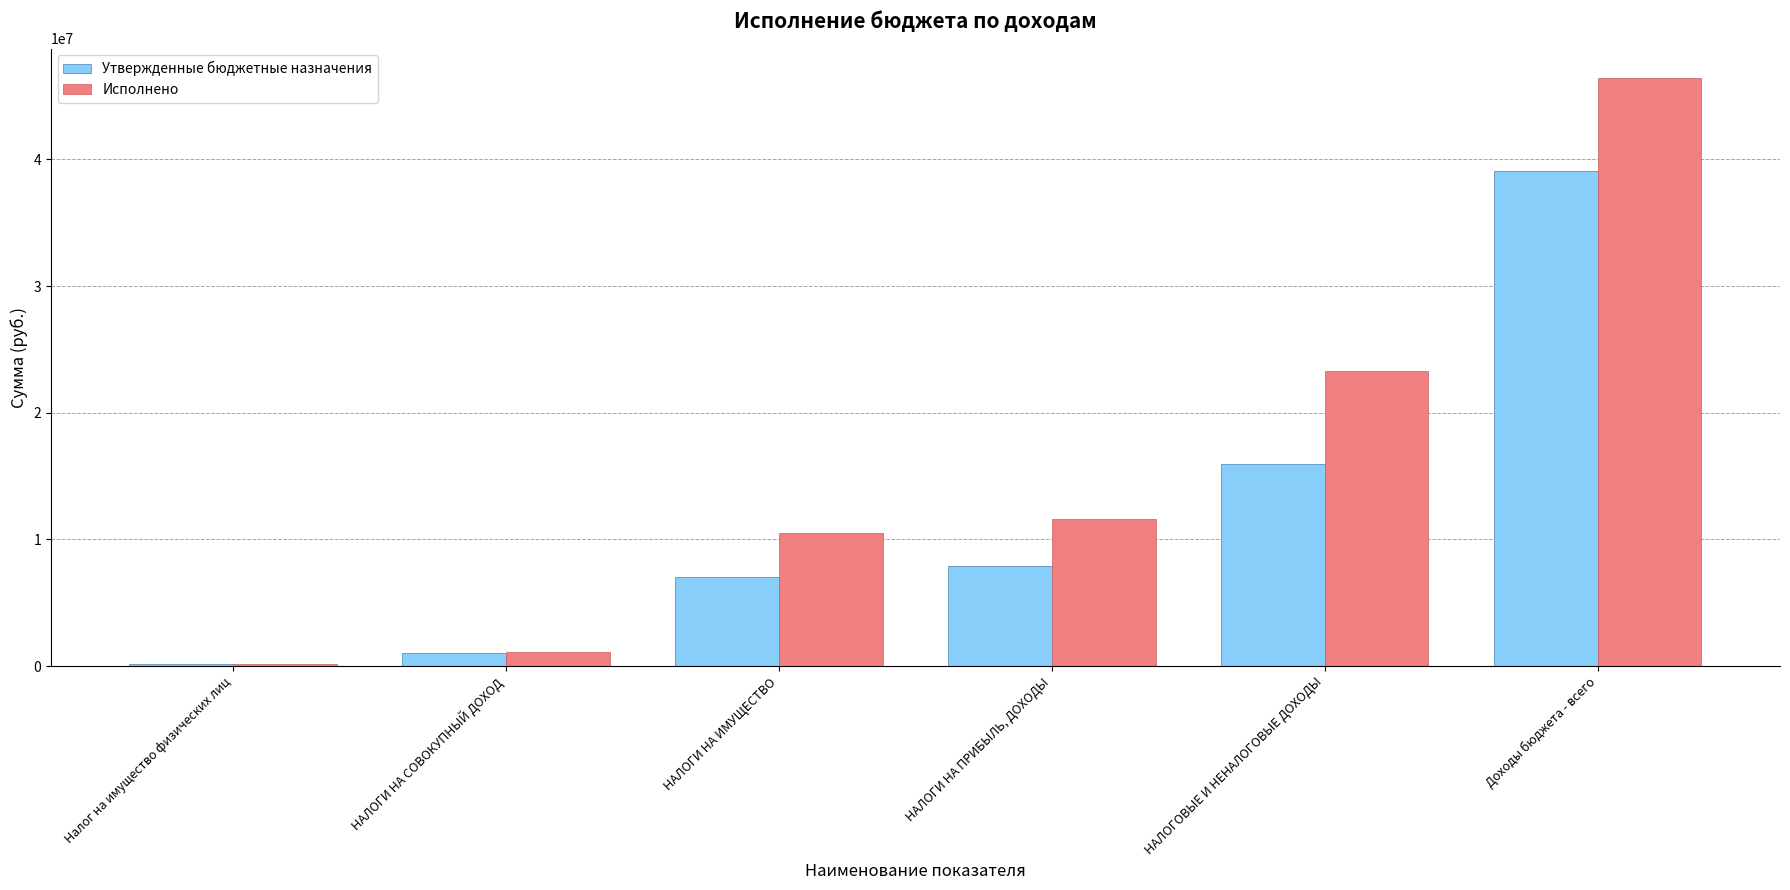

Reading left to right, extract all data points from this chart.

Утвержденные бюджетные назначения: 151000.0	1064600.0	7032700.0	7874000.0	15975800.0	39118600.0
Исполнено: 134034.7	1104857.6	10492707.6	11591287.6	23310281.2	46426183.6